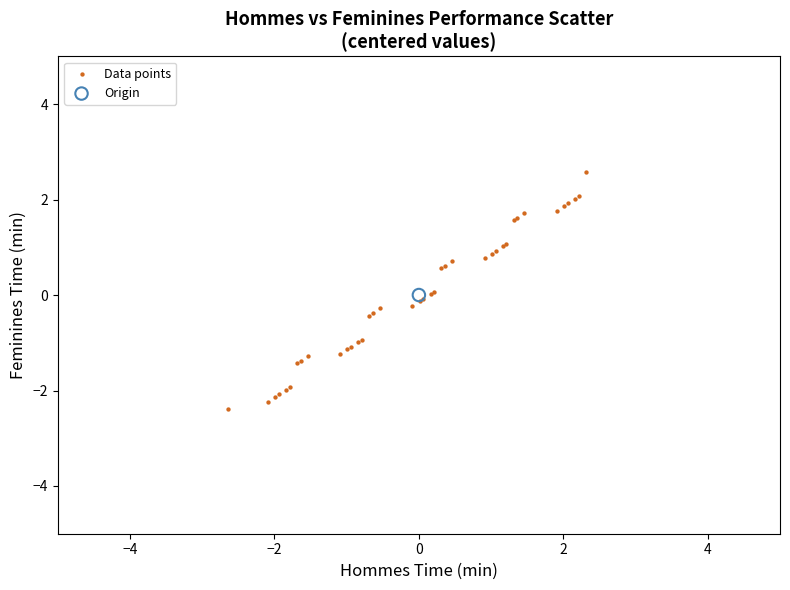

What are all the series names shown in the legend?

Data points, Origin